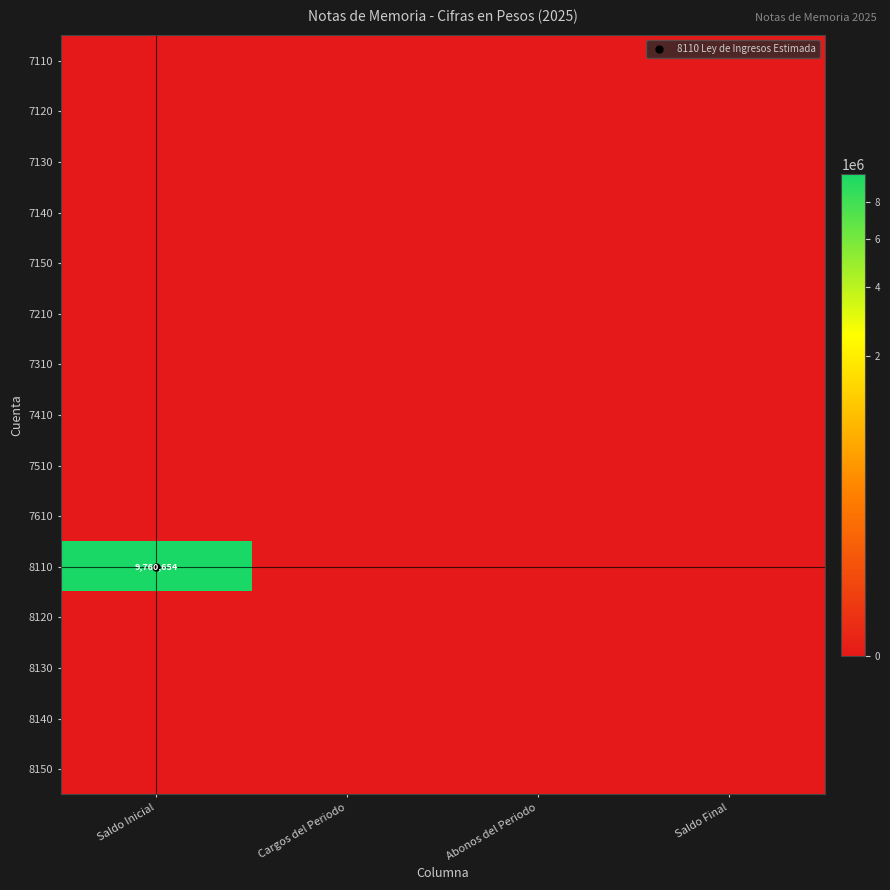

Rank the categories by 8110 value from lowest to highest.

Cargos del Periodo, Abonos del Periodo, Saldo Final, Saldo Inicial